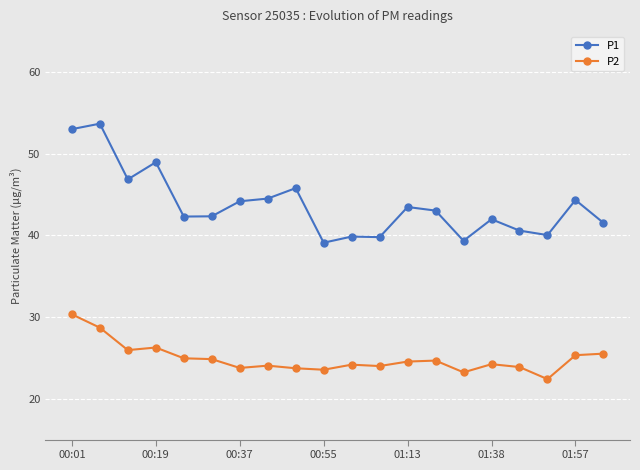

Which series has the largest range (max minus min)?

P1